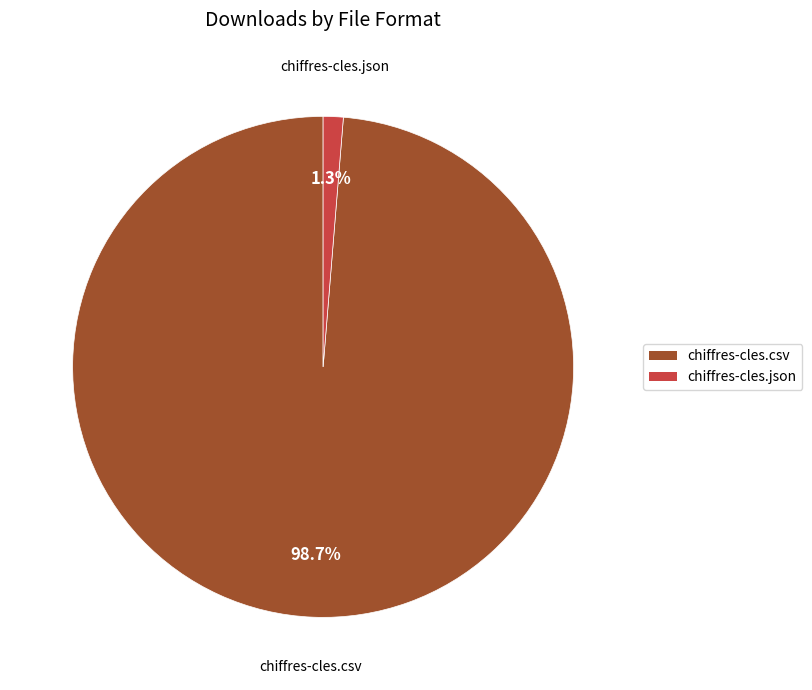

Which has a higher value, chiffres-cles.csv or chiffres-cles.json?

chiffres-cles.csv